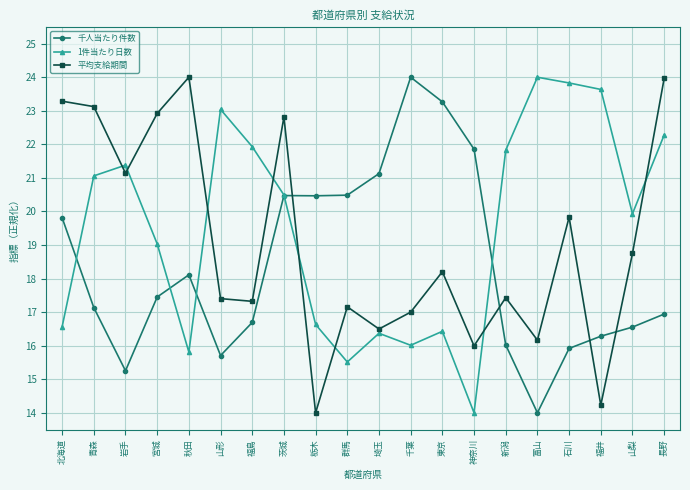

The value of 千人当たり件数 at 千葉 is 31.3. True or false?

False